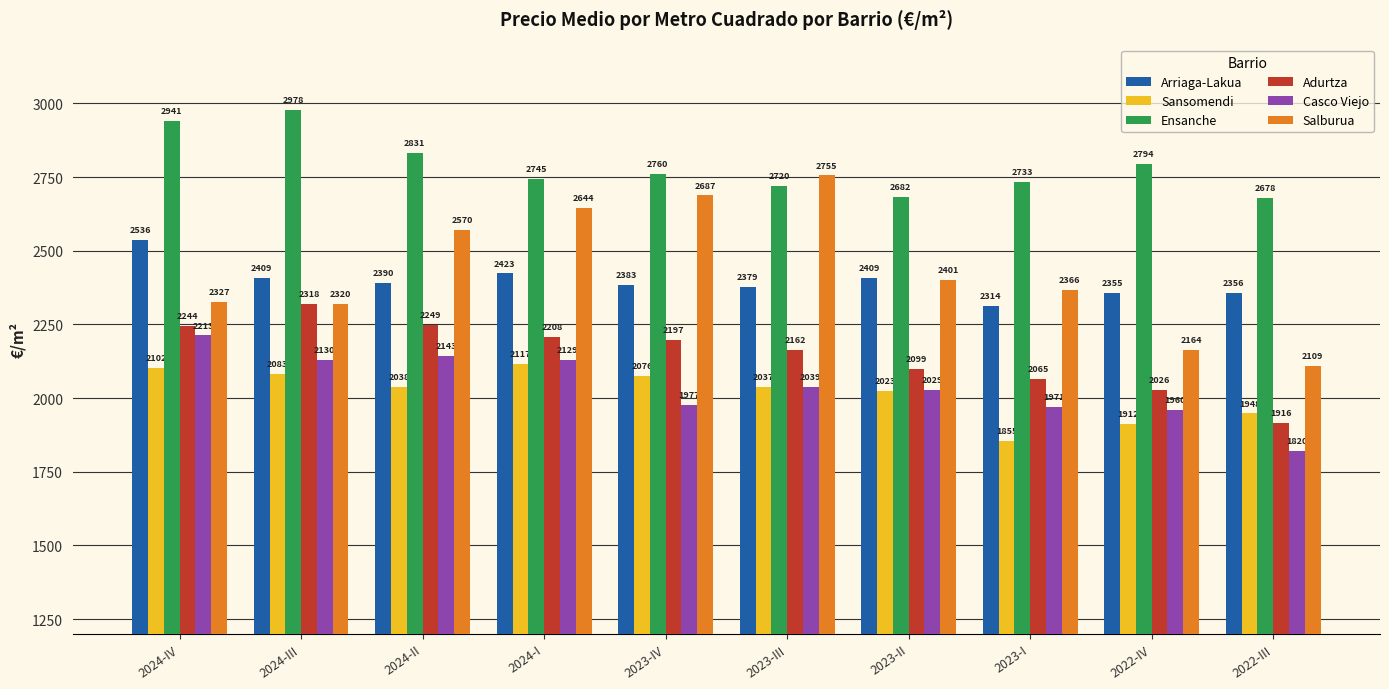

List the series in order of their peak value, highest first.

Ensanche, Salburua, Arriaga-Lakua, Adurtza, Casco Viejo, Sansomendi